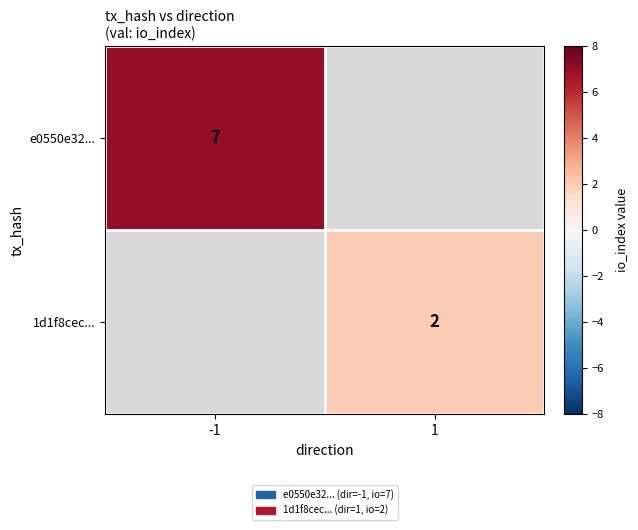

The 1d1f8cec... series shows 3 at 1. True or false?

False